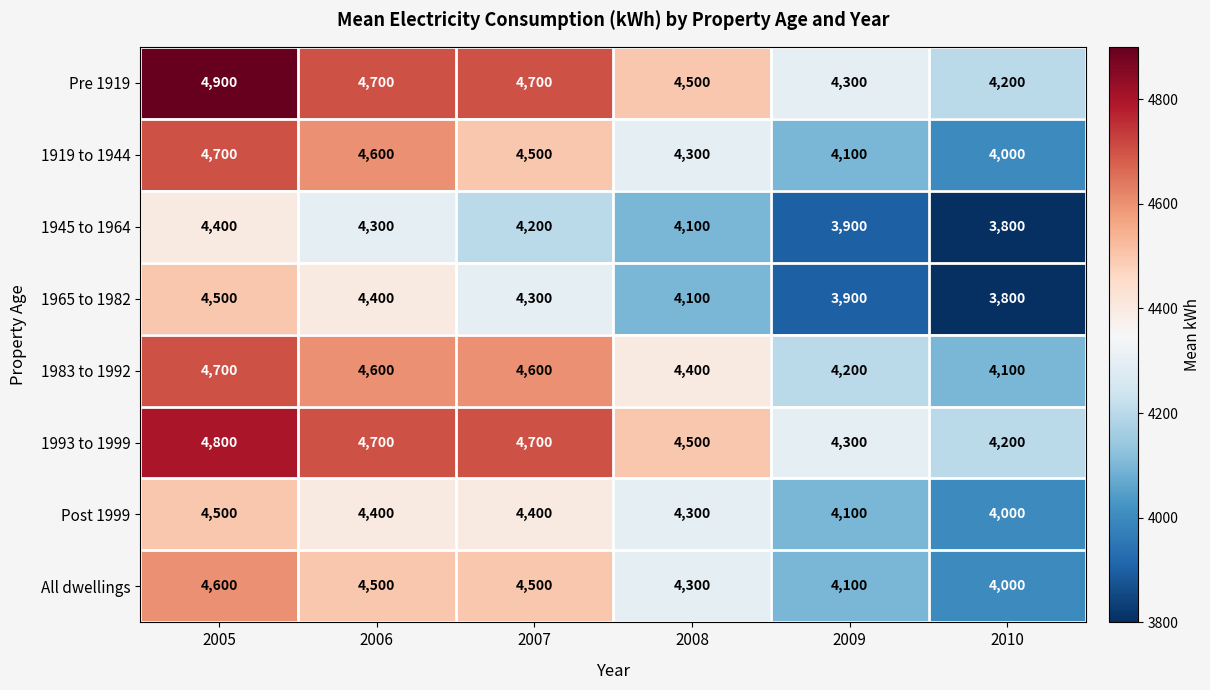

What is the difference between the second highest and second lowest values in the 1919 to 1944 series?

500